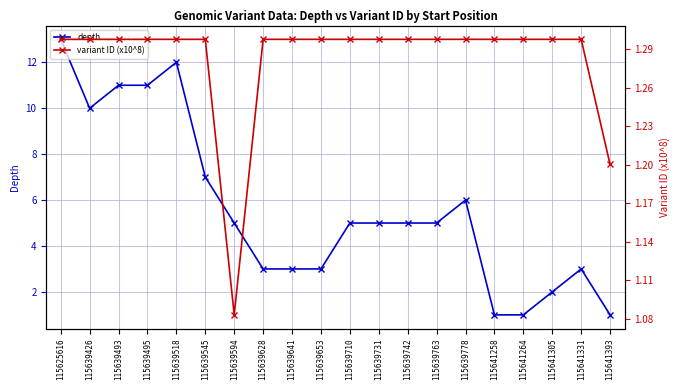

What is the sum of the variant ID (x10^8) values at 115641305 and 115641393?

2.5